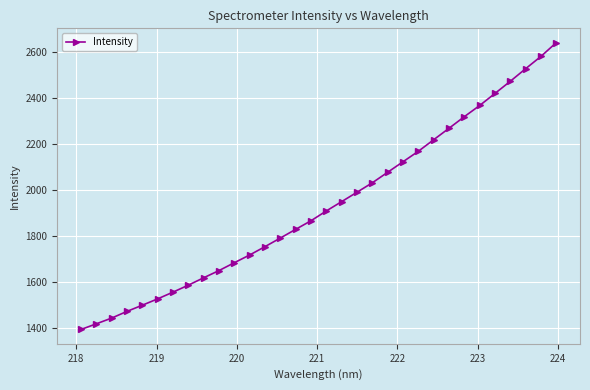

What is the smallest value displayed?

1393.8